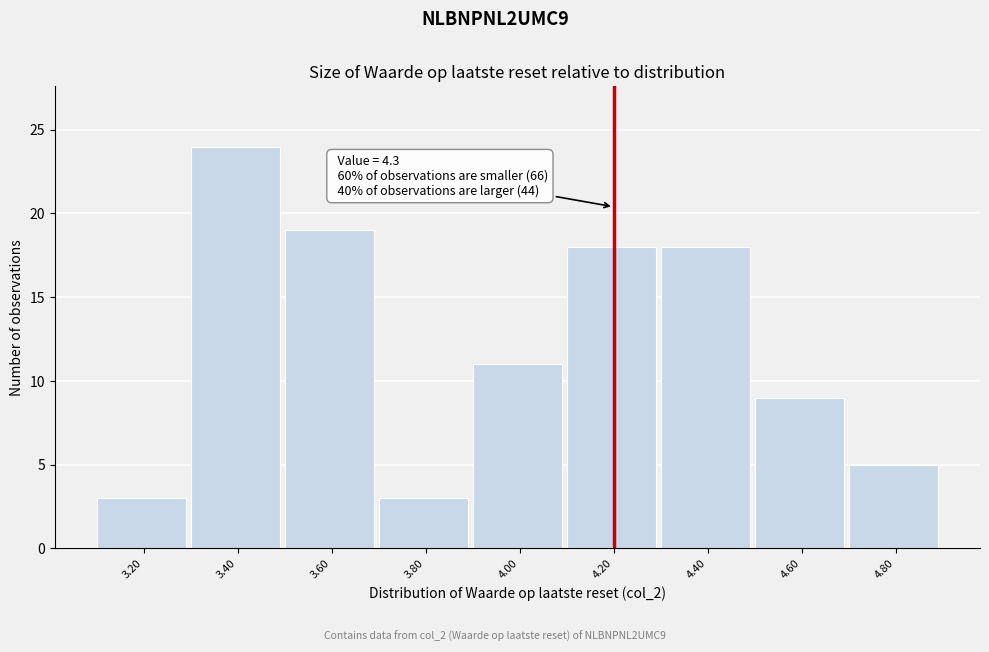

Reading left to right, list all the values displayed in this chart.

3	24	19	3	11	18	18	9	5